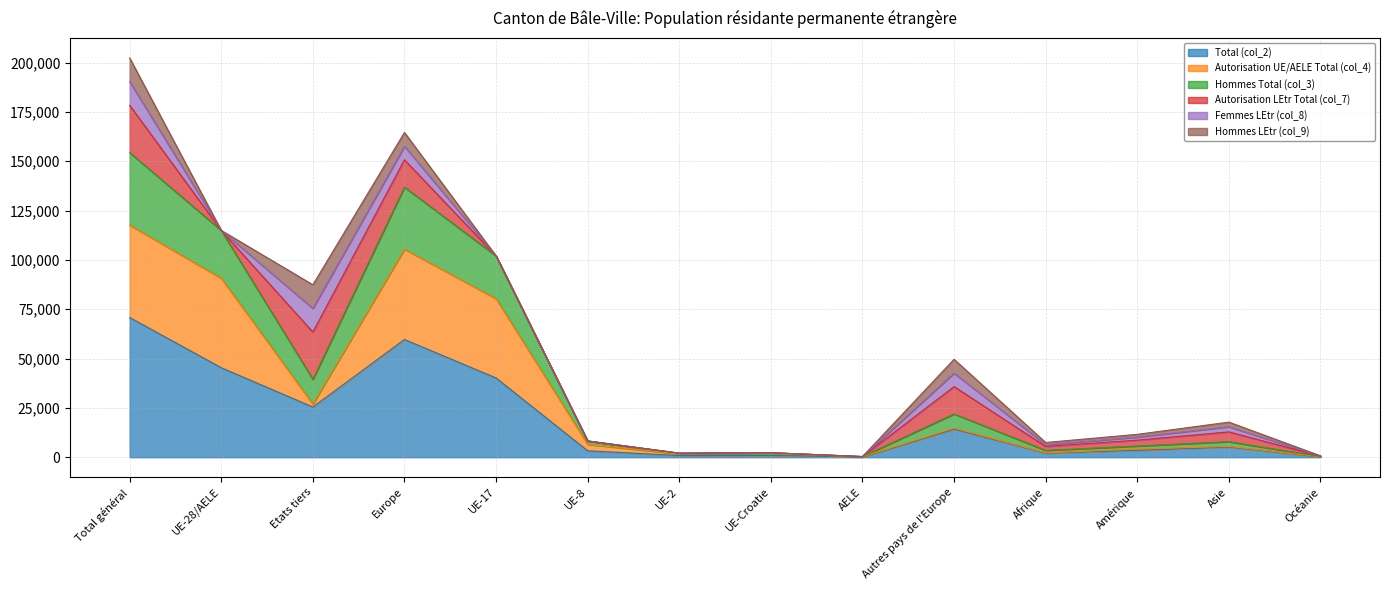

How many lines are shown in the chart?

6